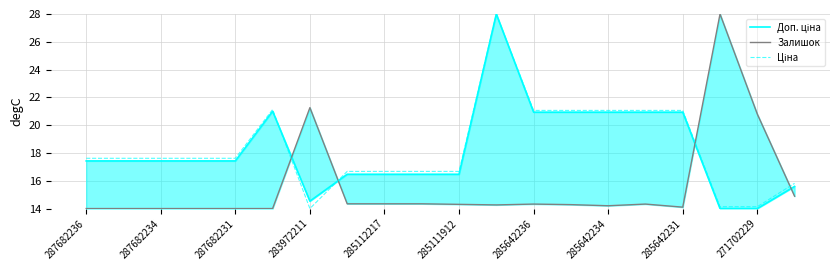

How many interior local peaks does the Залишок series have?

4